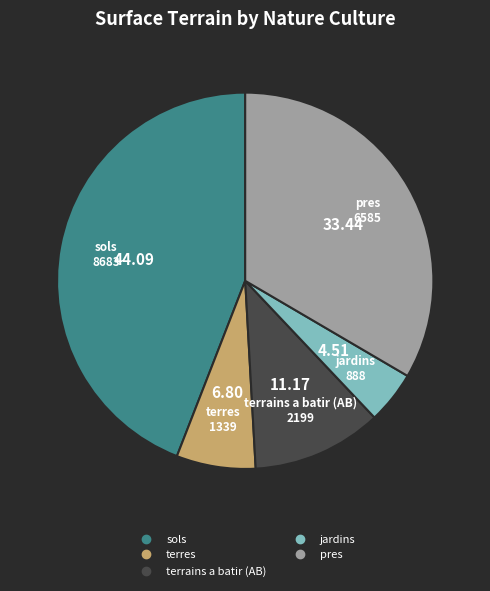

Does any single category account for the majority?

No